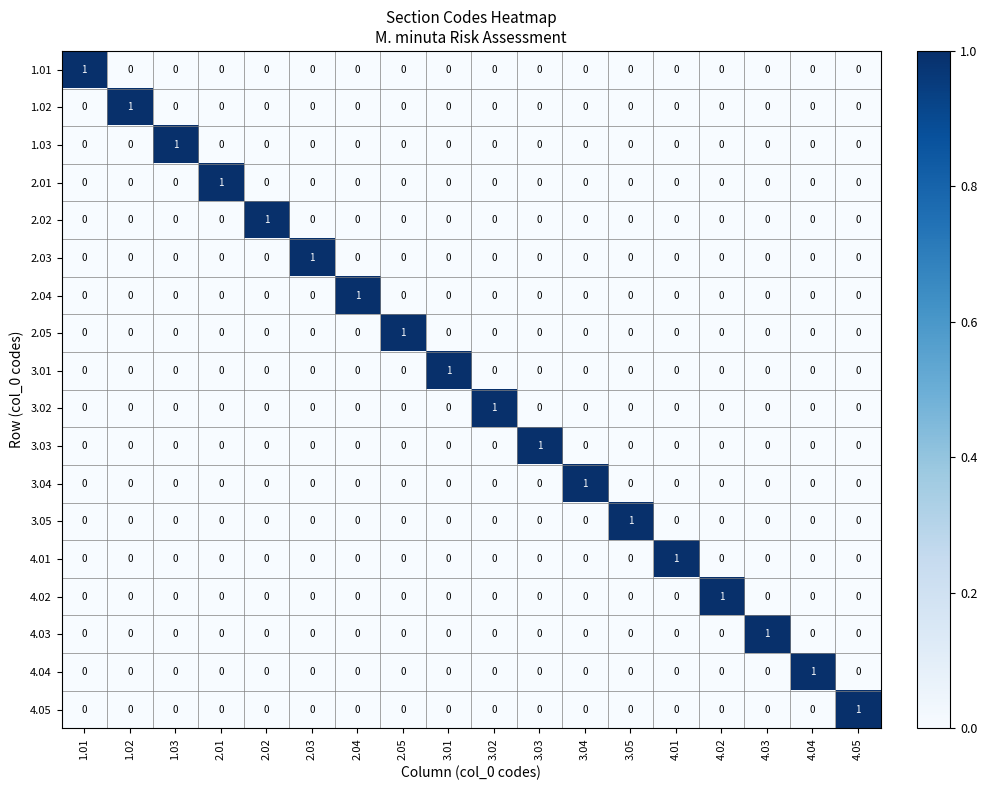

What is the spread (max minus min) of values at 1.02?

1